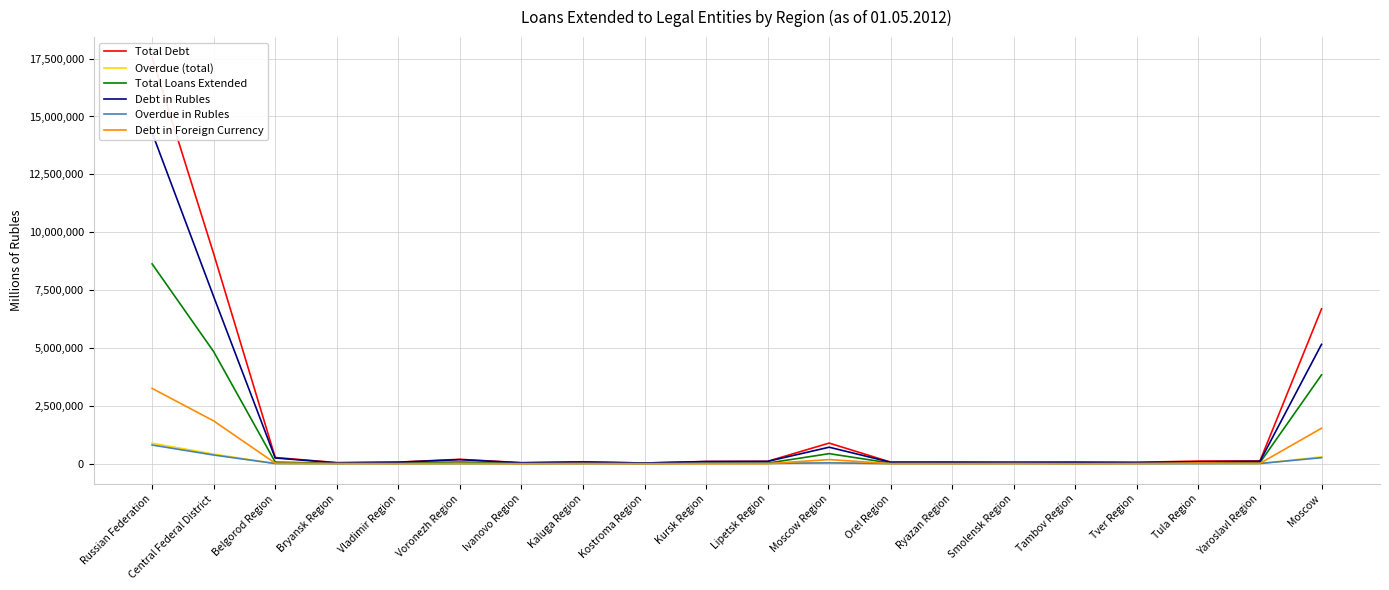

True or false: Overdue in Rubles and Overdue (total) cross at least once.

False